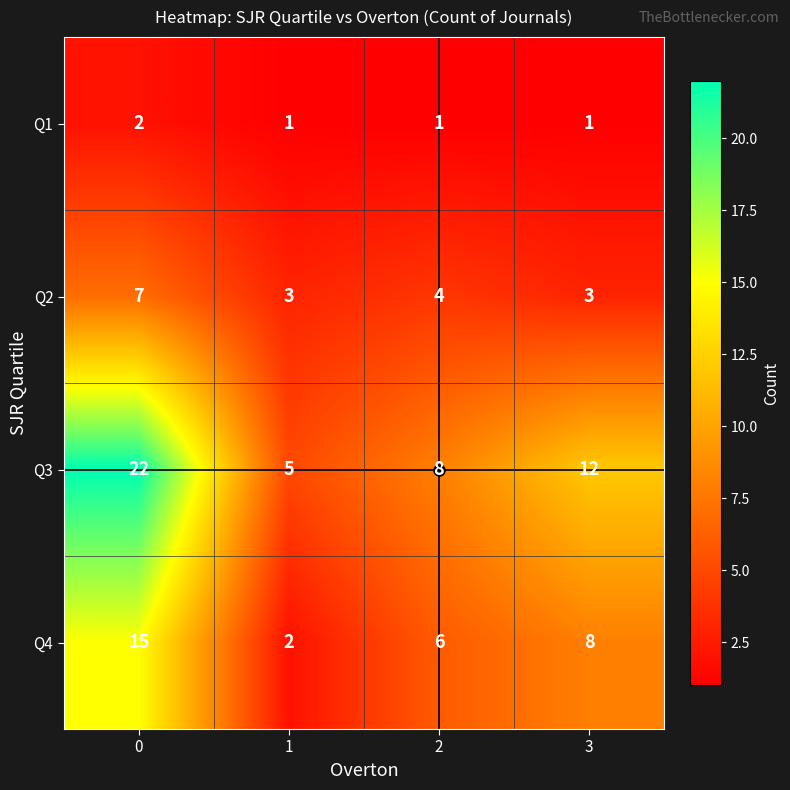

Which series has the largest range (max minus min)?

Q3